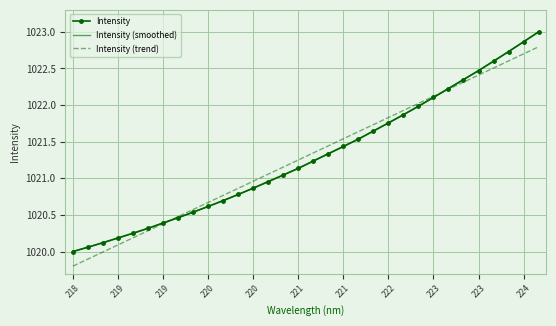

What is the smallest value displayed?

1019.8